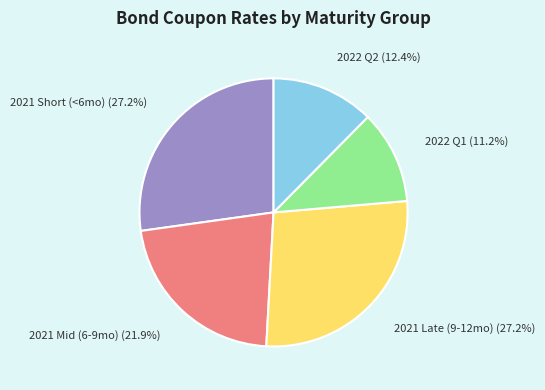

Is there any slice that represents more than half of the pie?

No